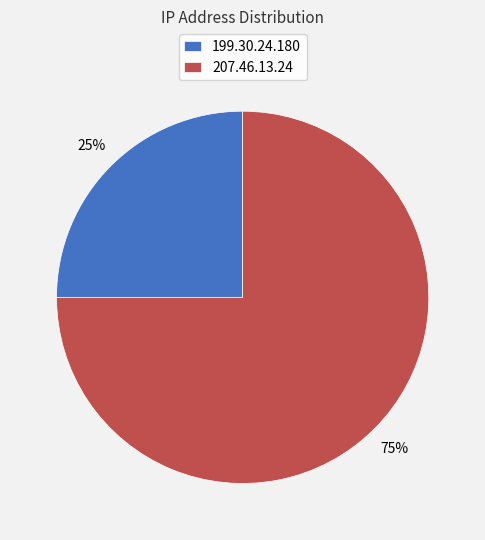

Is 199.30.24.180 the majority of the pie?

No